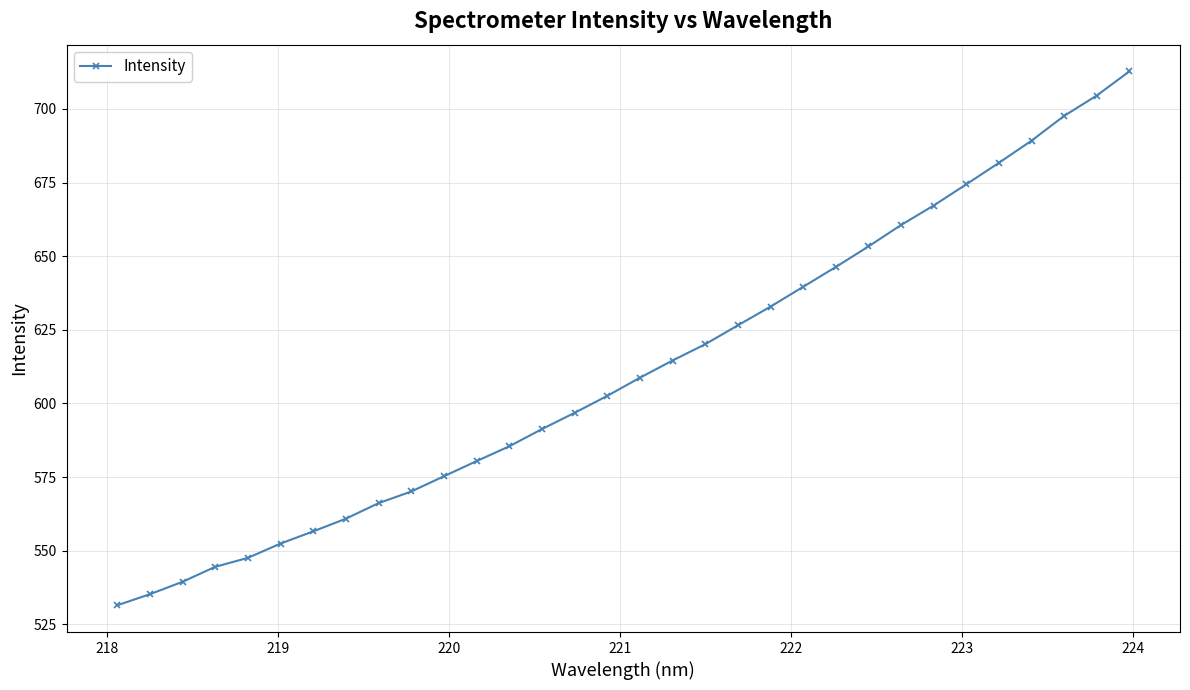

What is the smallest value displayed?

531.4